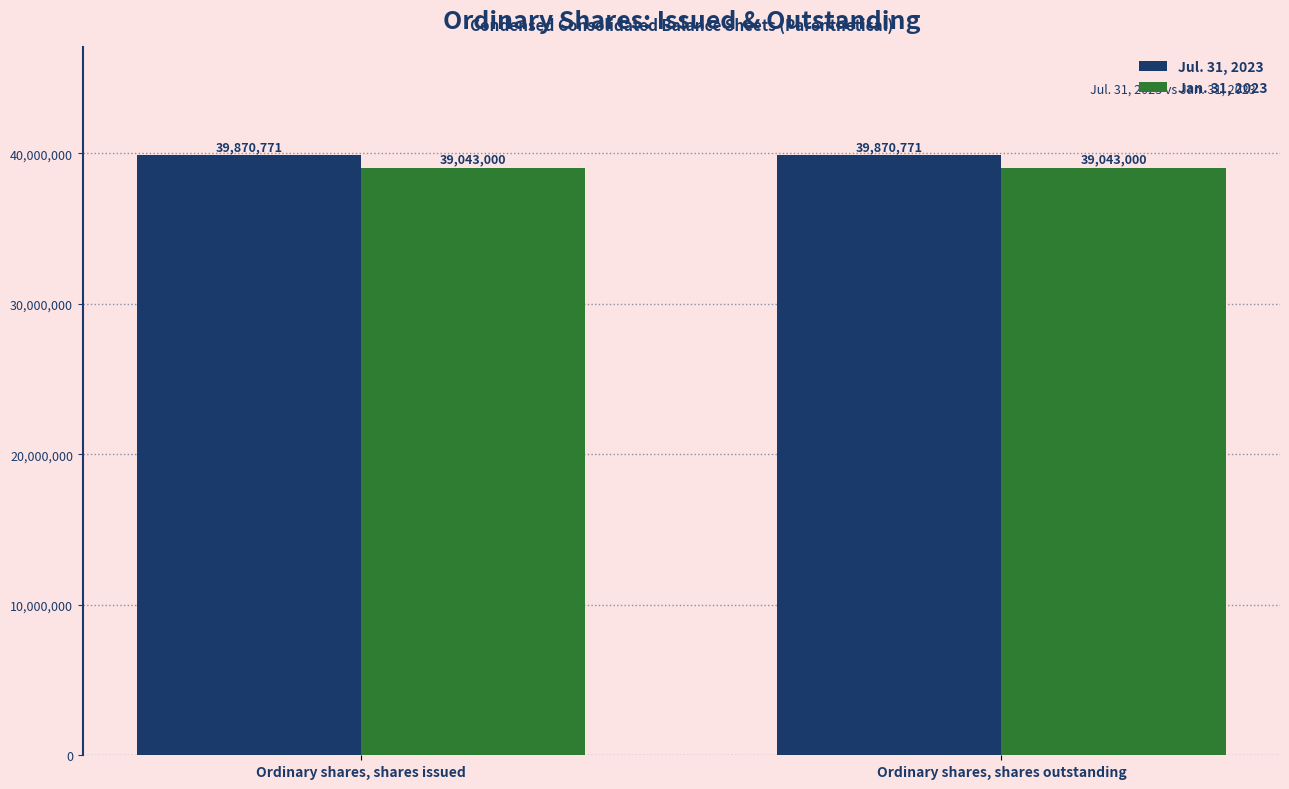

Which series has the largest total across all categories?

Jul. 31, 2023